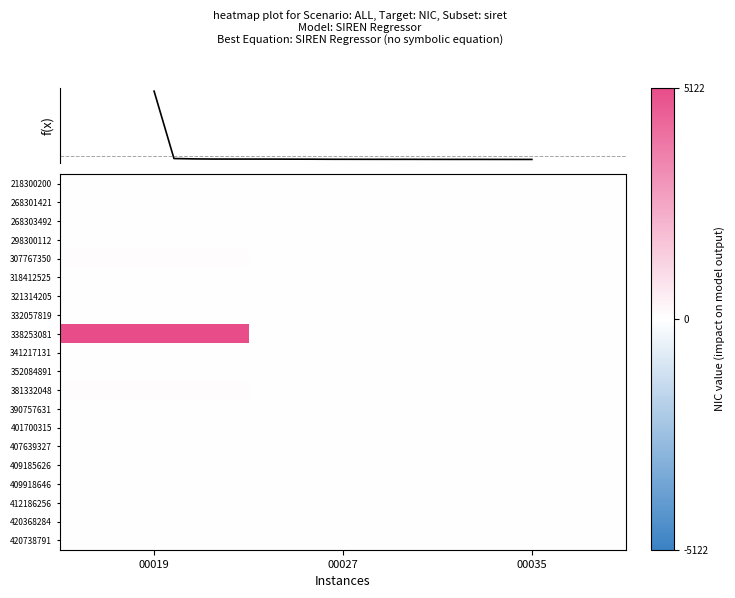

True or false: 409185626 has a value of 10 at 00035.

False